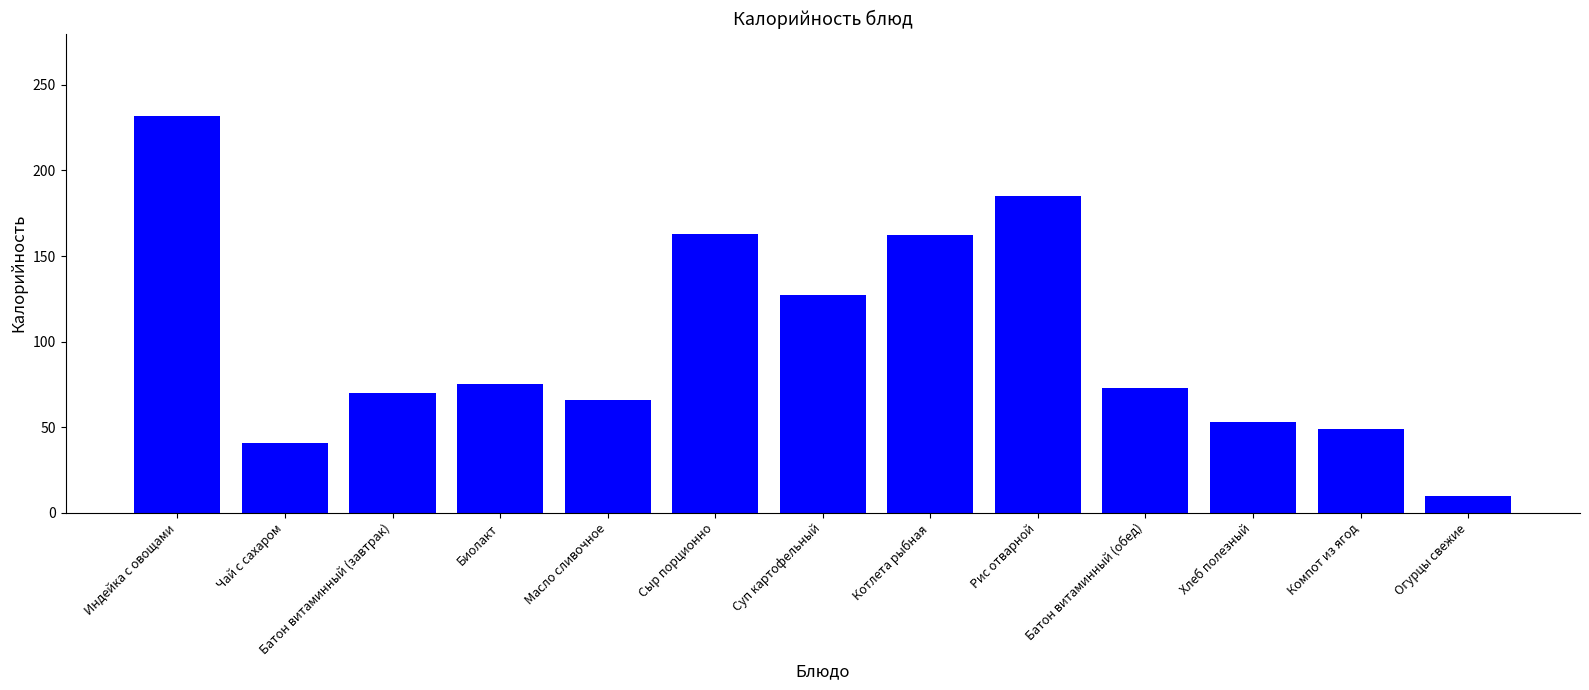

Between Сыр порционно and Индейка с овощами, which is larger?

Индейка с овощами